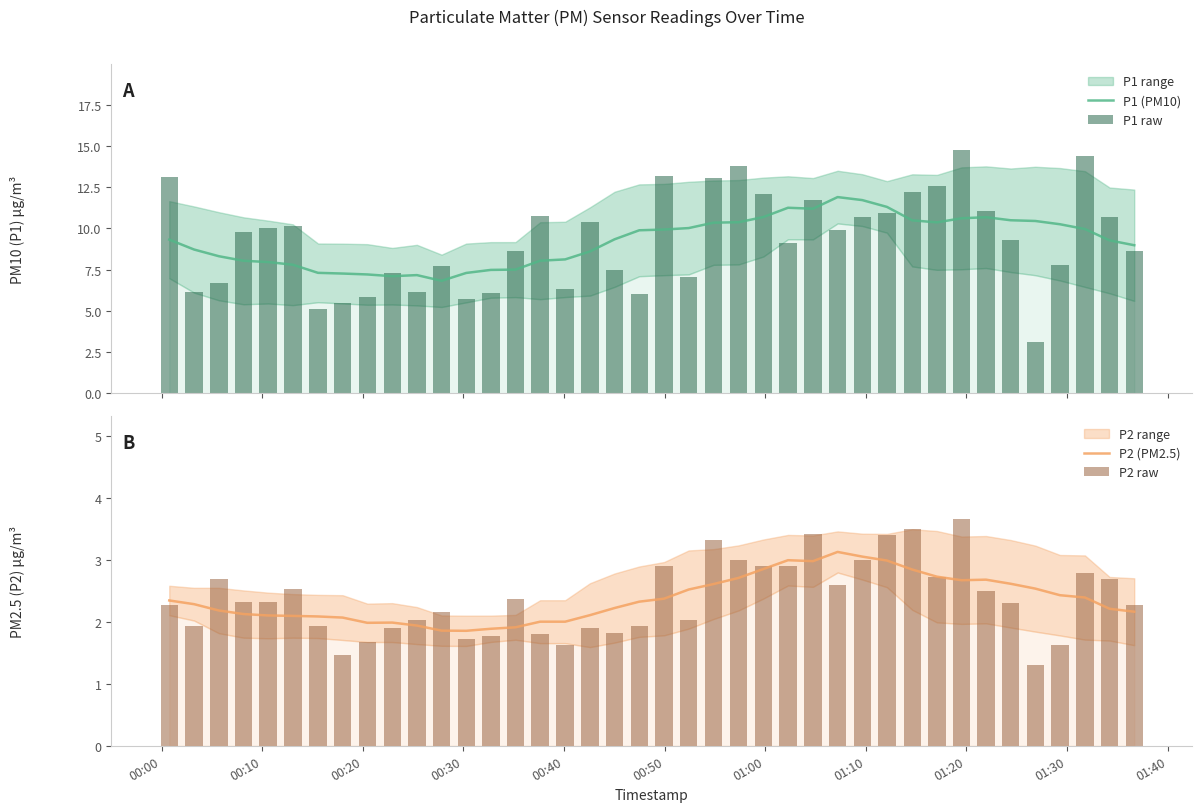

What is the sum of all P1 (PM10) values?

369.5